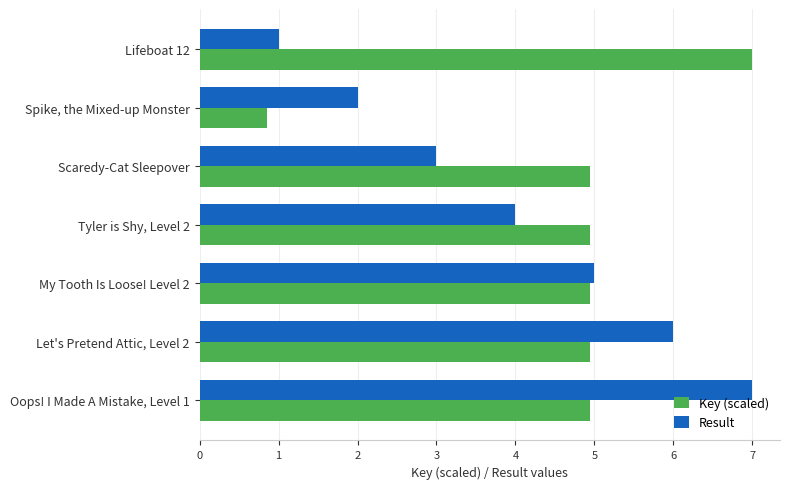

What is the sum of the Result values at Spike, the Mixed-up Monster and Tyler is Shy, Level 2?

6.0